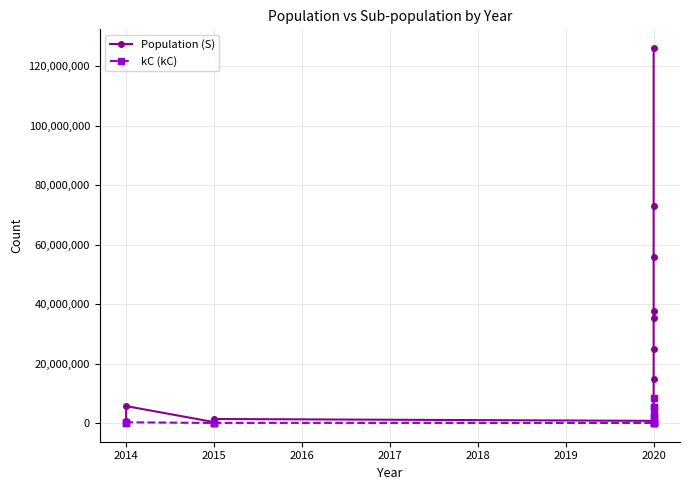

Which series has the largest total across all categories?

Population (S)